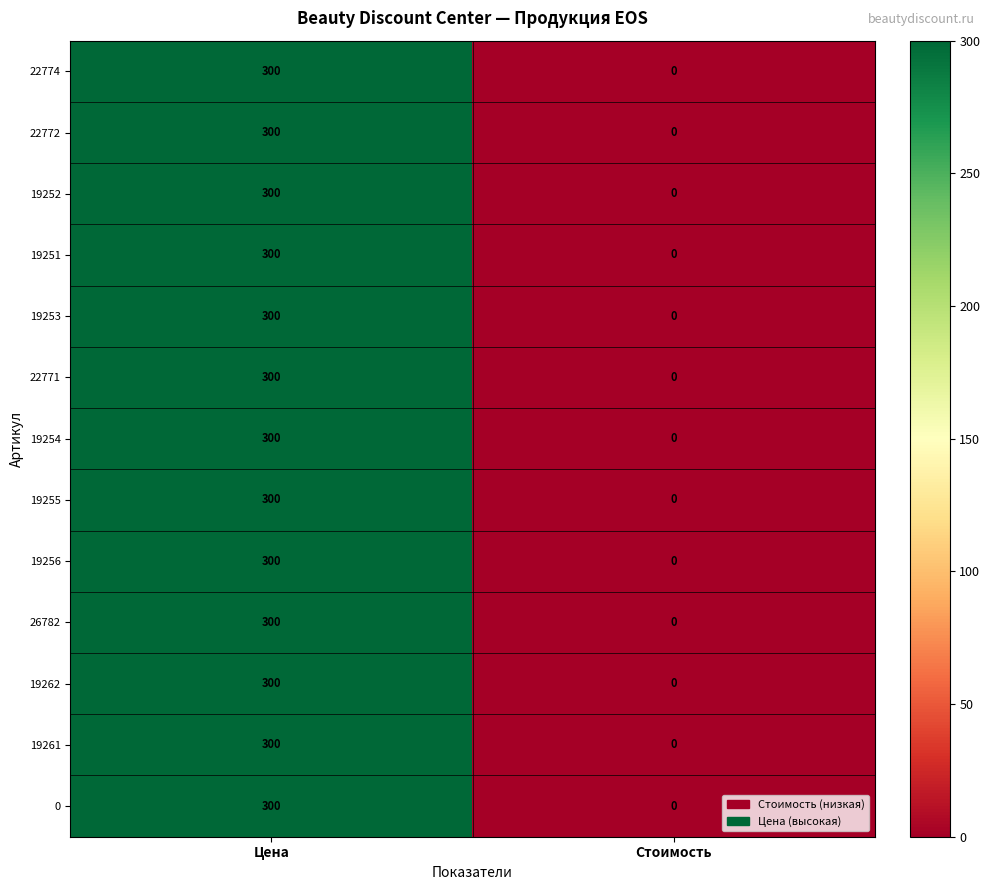

At which category does the chart reach its minimum across all series?

Стоимость